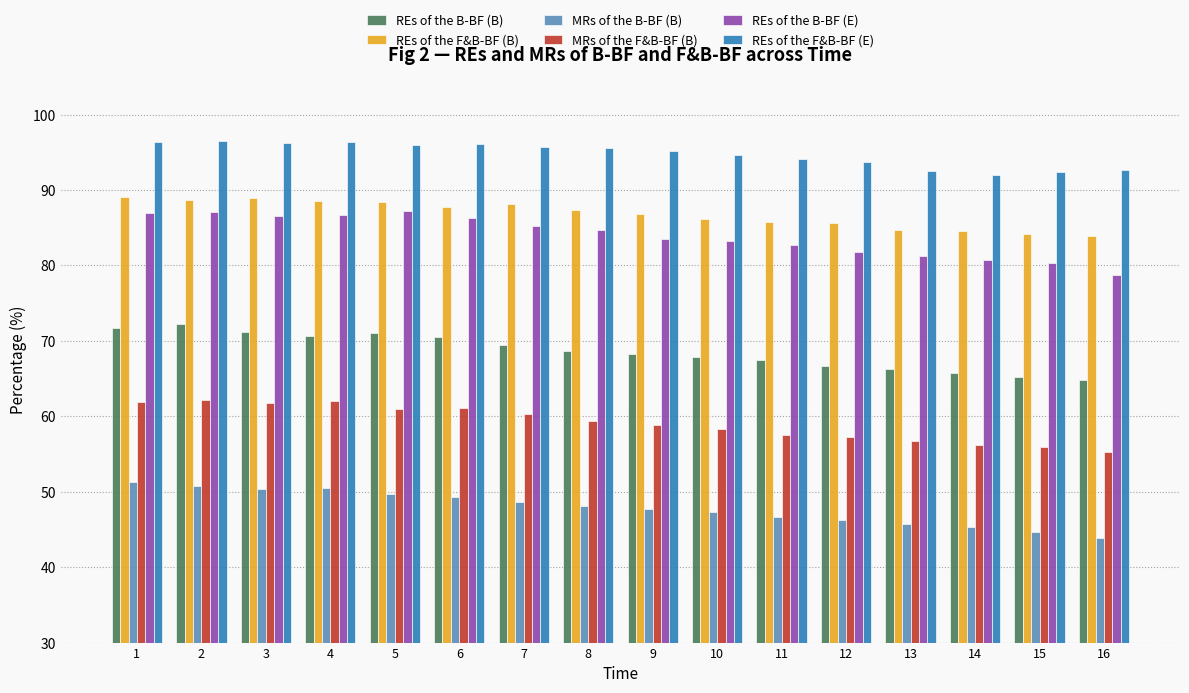

What is the sum of all REs of the B-BF (B) values?

1097.7